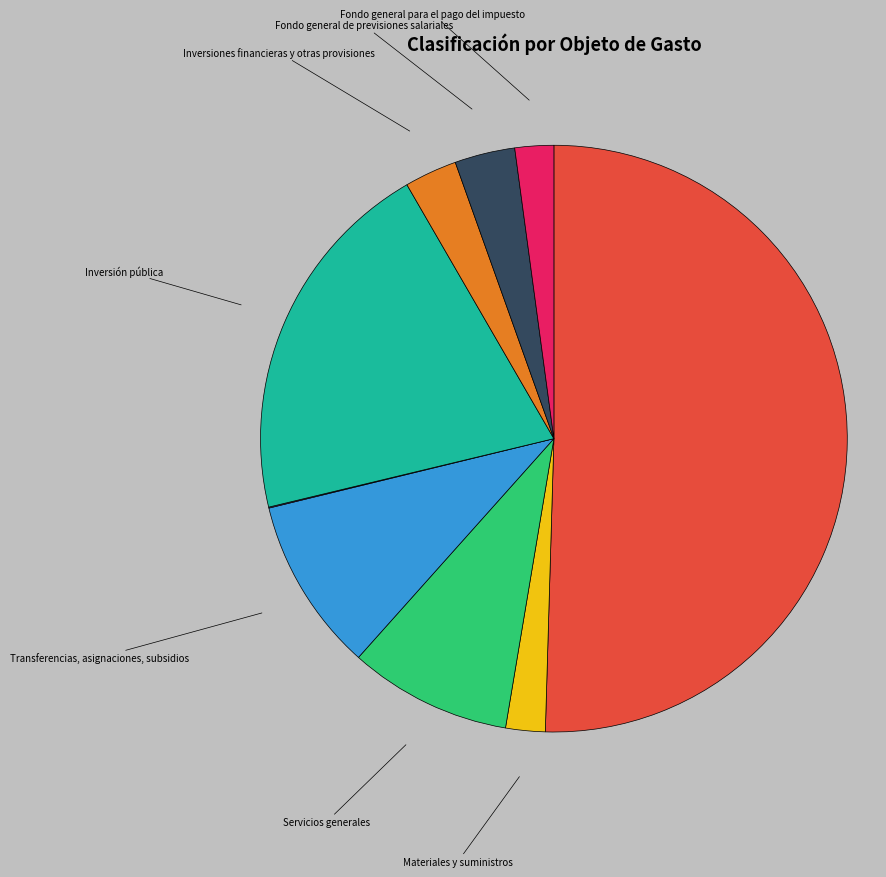

What is the largest slice in the pie chart?

Servicios personales